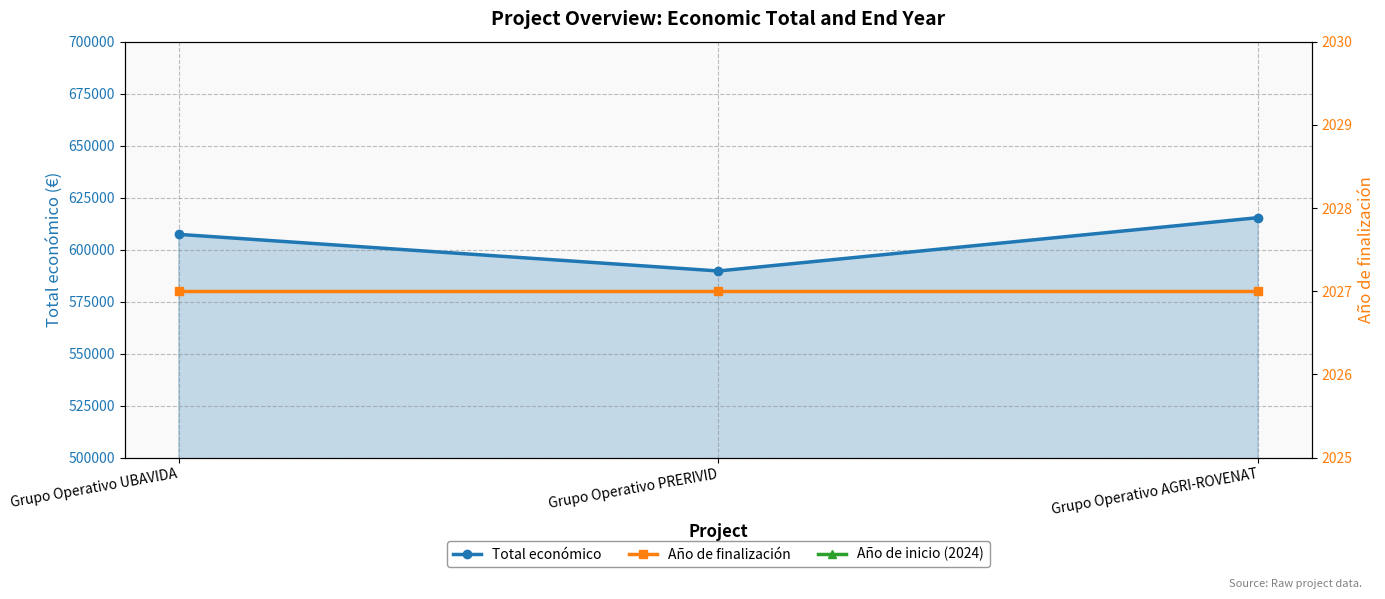

The Total económico series shows 589731 at Grupo Operativo PRERIVID. True or false?

True